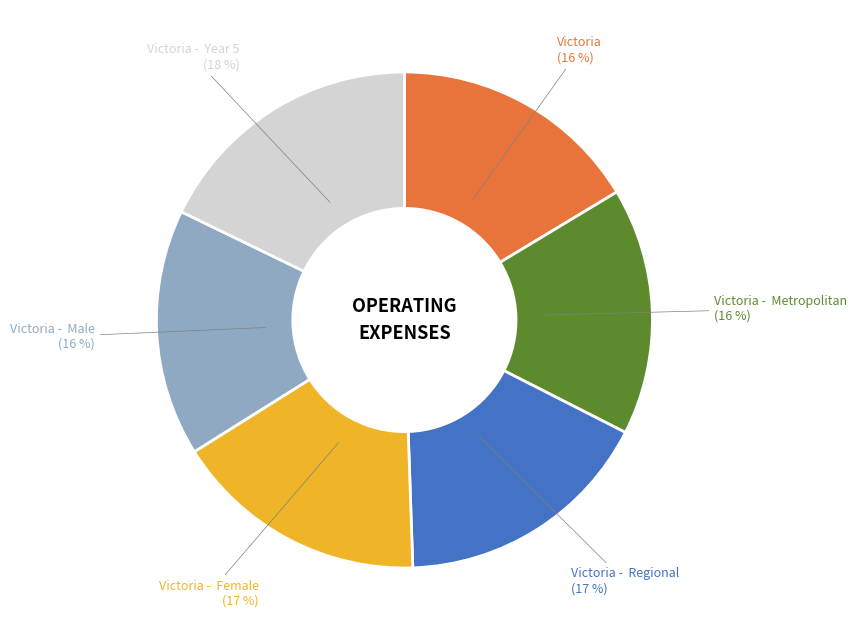

Combined, do Victoria and Victoria - Year 5 account for over 50%?

No